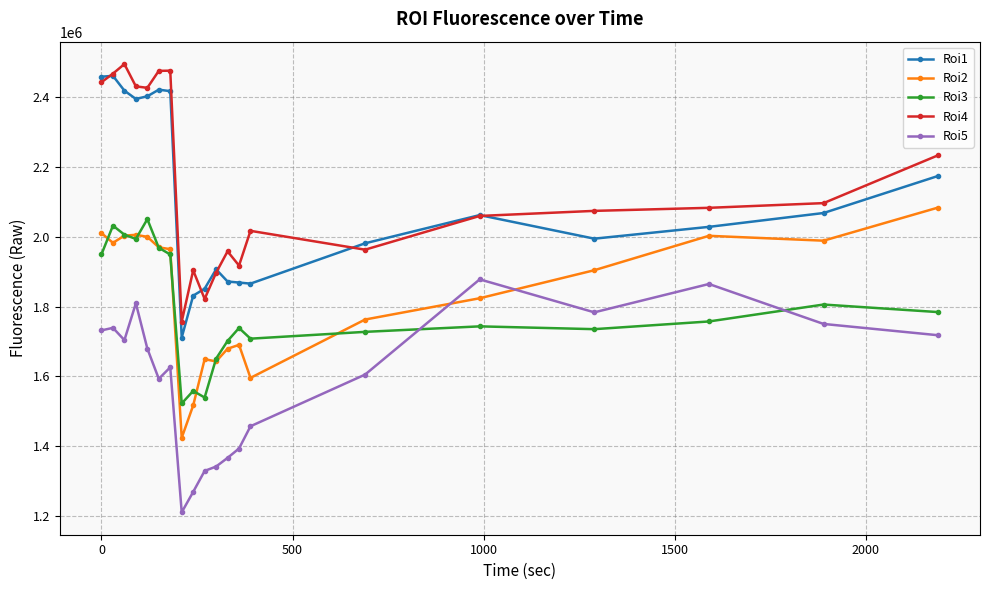

How many lines are shown in the chart?

5